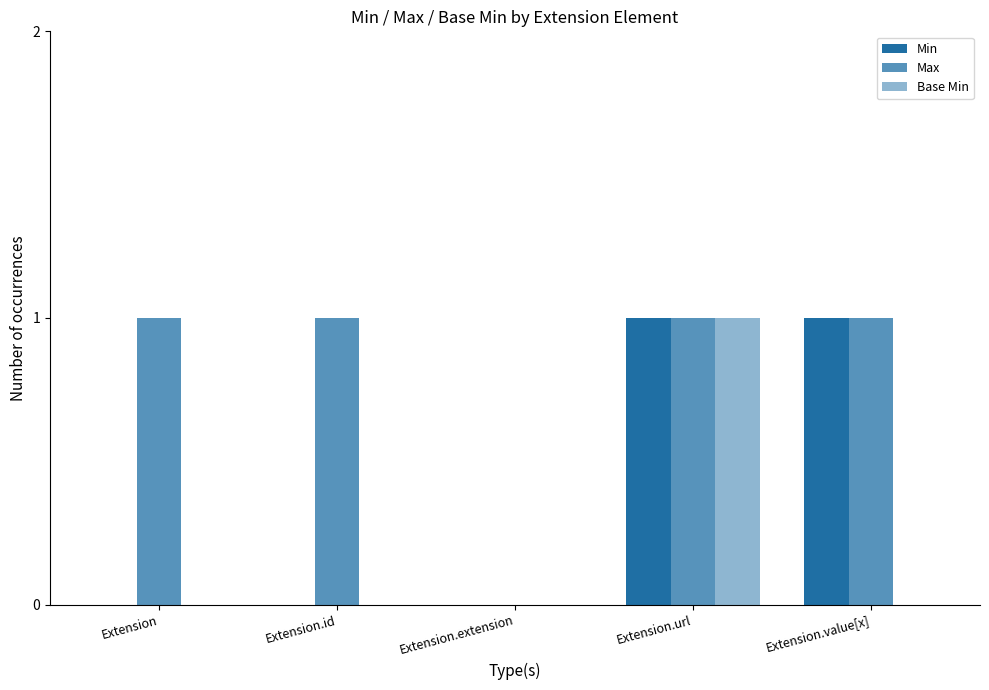

Count the number of data series in this chart.

3